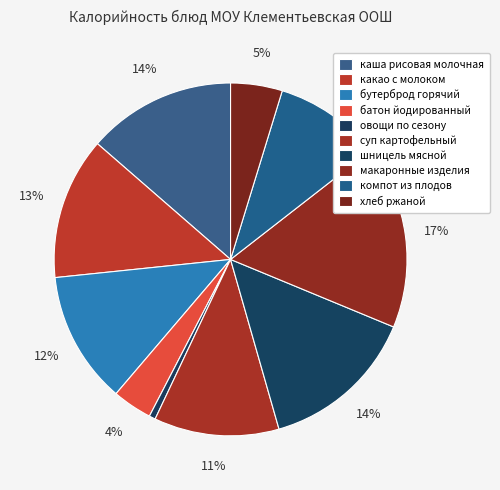

Rank the categories by value from lowest to highest.

овощи по сезону, батон йодированный, хлеб ржаной, компот из плодов, суп картофельный, бутерброд горячий, какао с молоком, каша рисовая молочная, шницель мясной, макаронные изделия